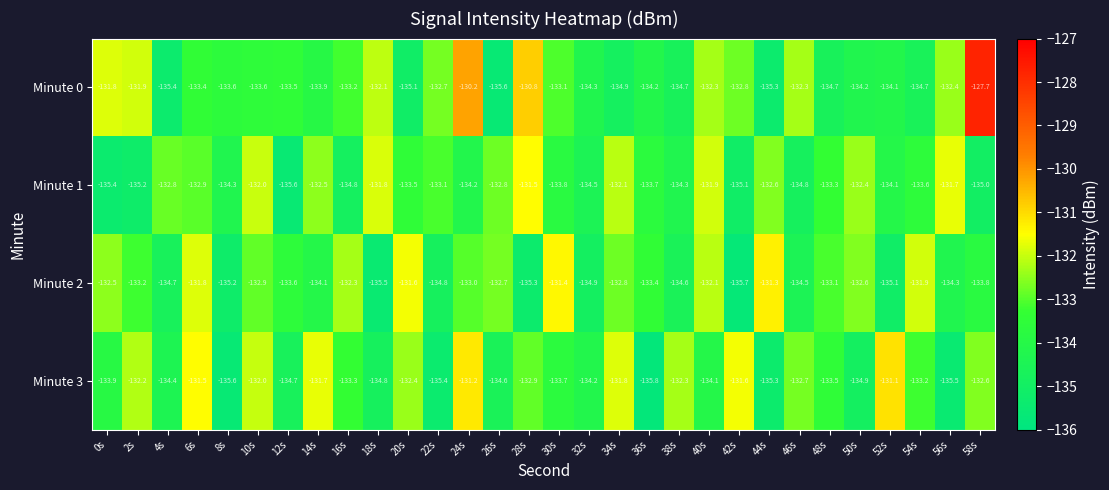

At which label does Minute 0 first exceed -133?

0s